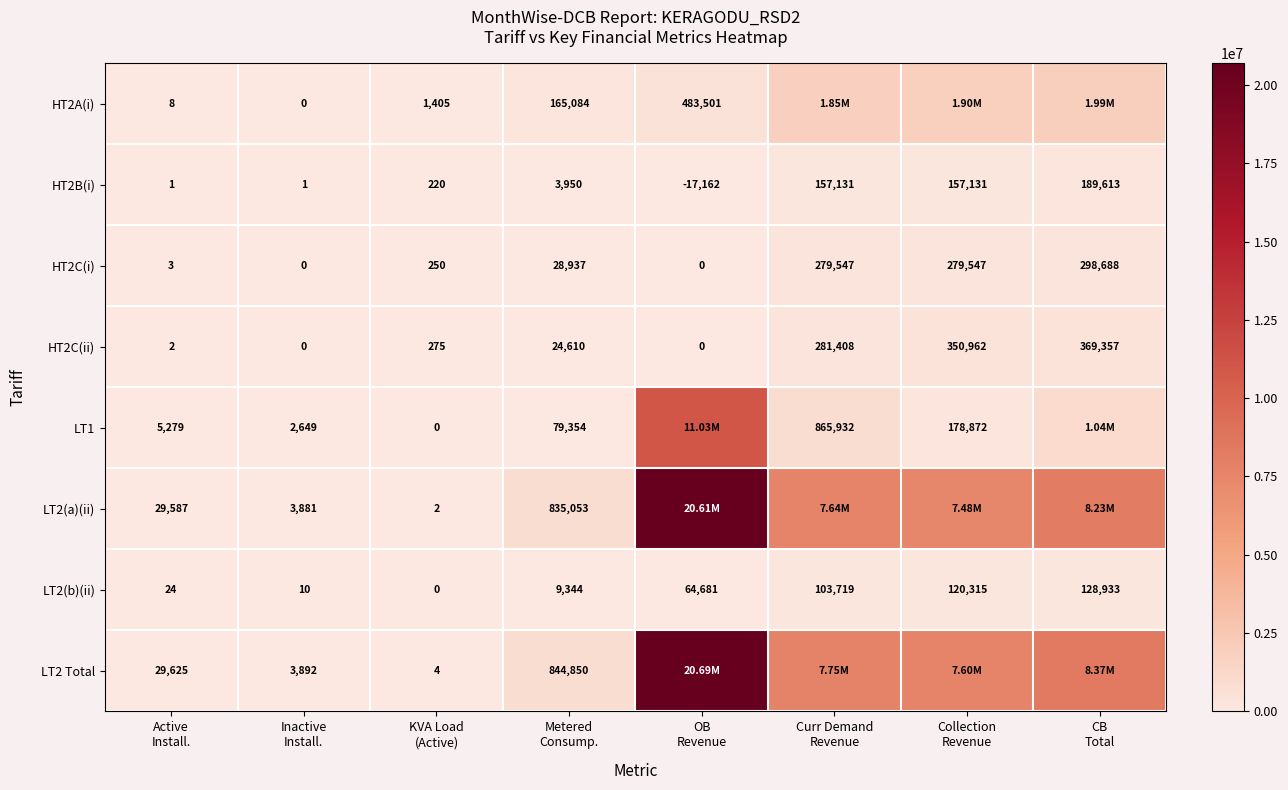

What is the difference between the second highest and minimum values in the HT2B(i) series?

174293